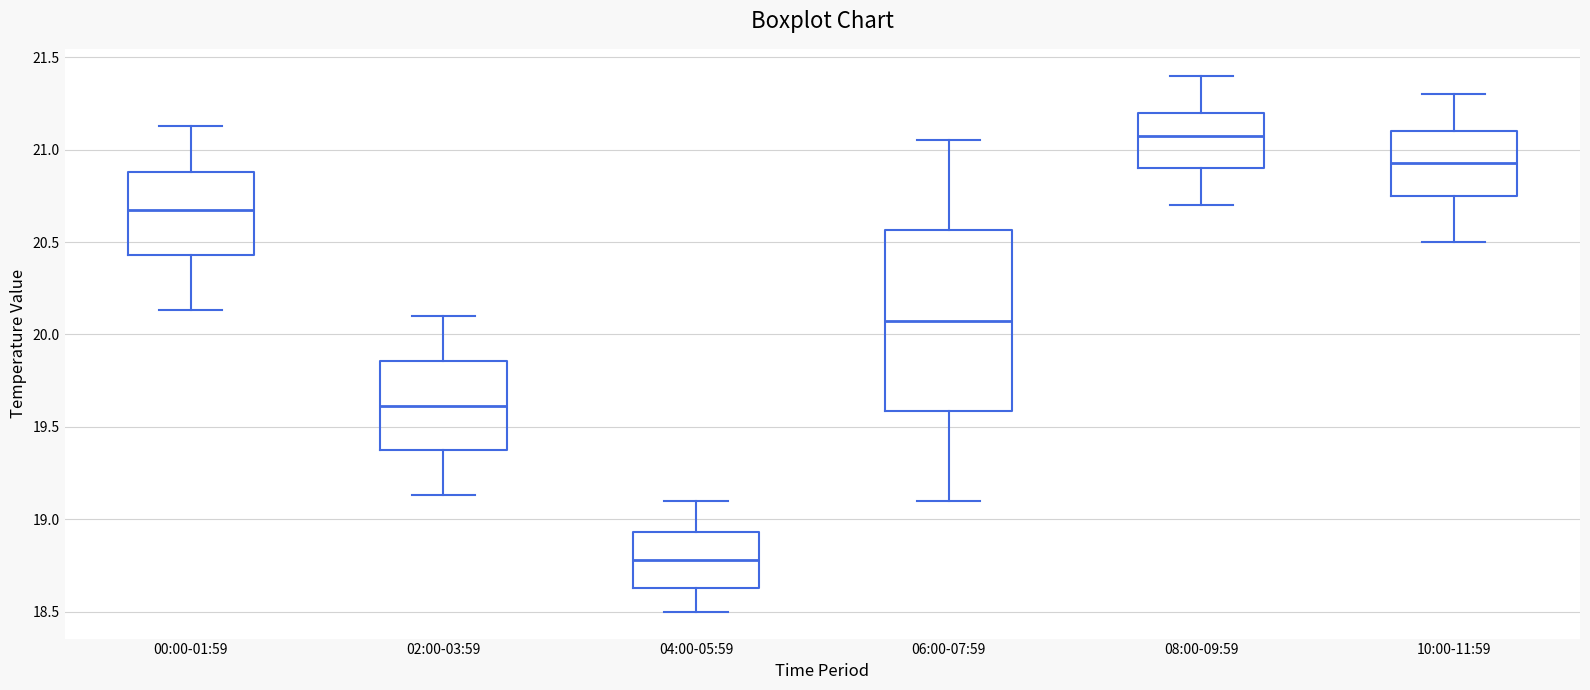

Reading left to right, read every box against the y-axis: the position of its median line, the range the box covers, and the ends of its whiskers. The values are not printed on the chart, so give them approximately, as read against the axis.

00:00-01:59: median 20.70, box 20.45 to 20.90, whiskers 20.15 to 21.15
02:00-03:59: median 19.60, box 19.35 to 19.85, whiskers 19.15 to 20.10
04:00-05:59: median 18.80, box 18.65 to 18.95, whiskers 18.50 to 19.10
06:00-07:59: median 20.10, box 19.60 to 20.55, whiskers 19.10 to 21.05
08:00-09:59: median 21.10, box 20.90 to 21.20, whiskers 20.70 to 21.40
10:00-11:59: median 20.95, box 20.75 to 21.10, whiskers 20.50 to 21.30